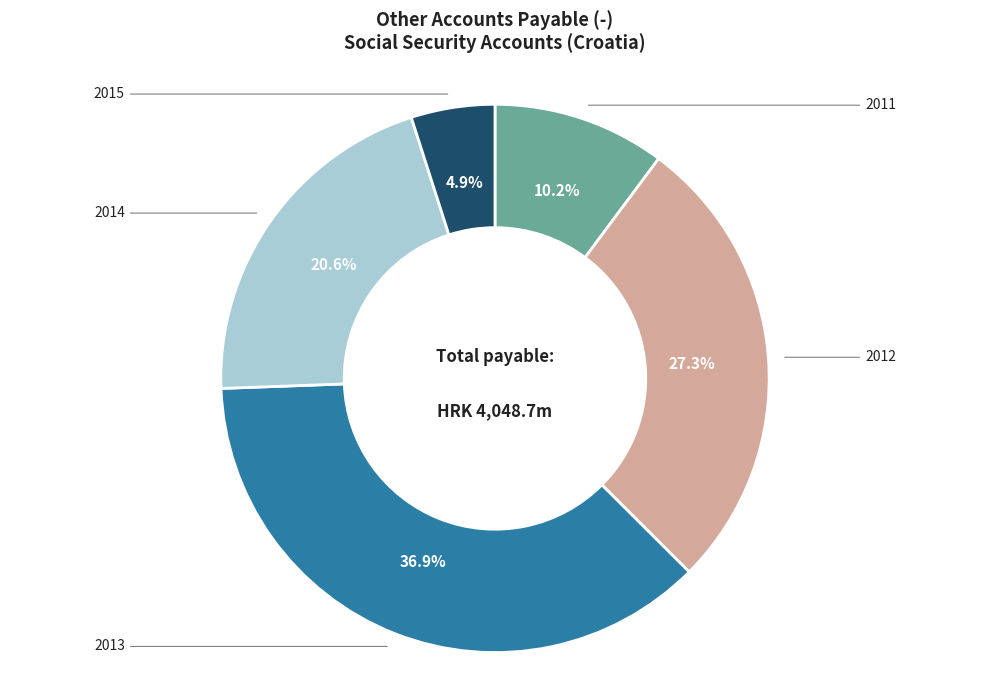

Count the number of slices in the pie.

5